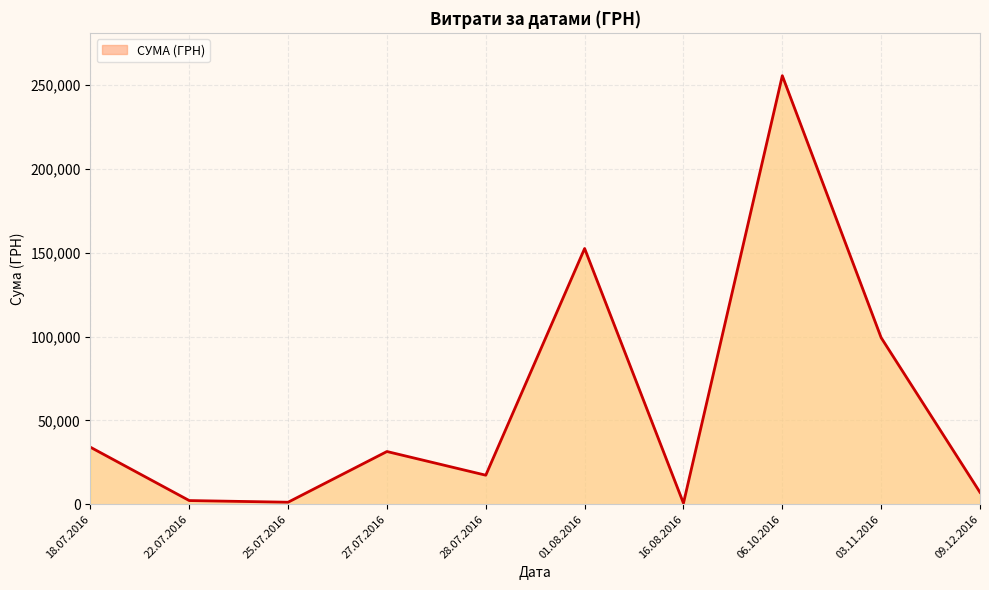

Where is the data nearest to the value 128075?

01.08.2016